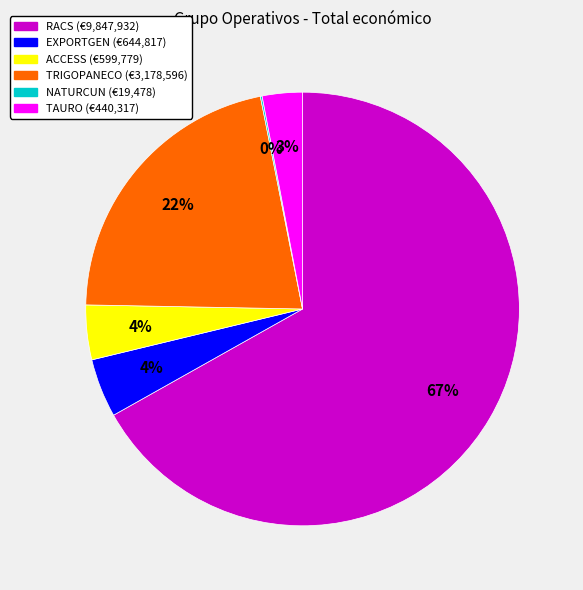

Is the sum of RACS and TRIGOPANECO greater than half?

Yes